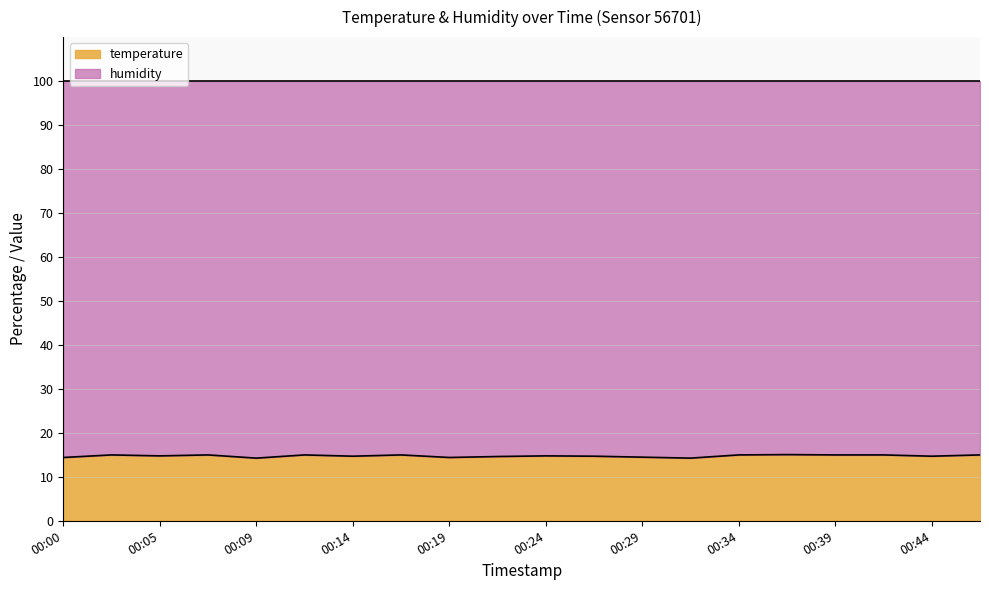

What is the maximum value shown in the chart?

15.1